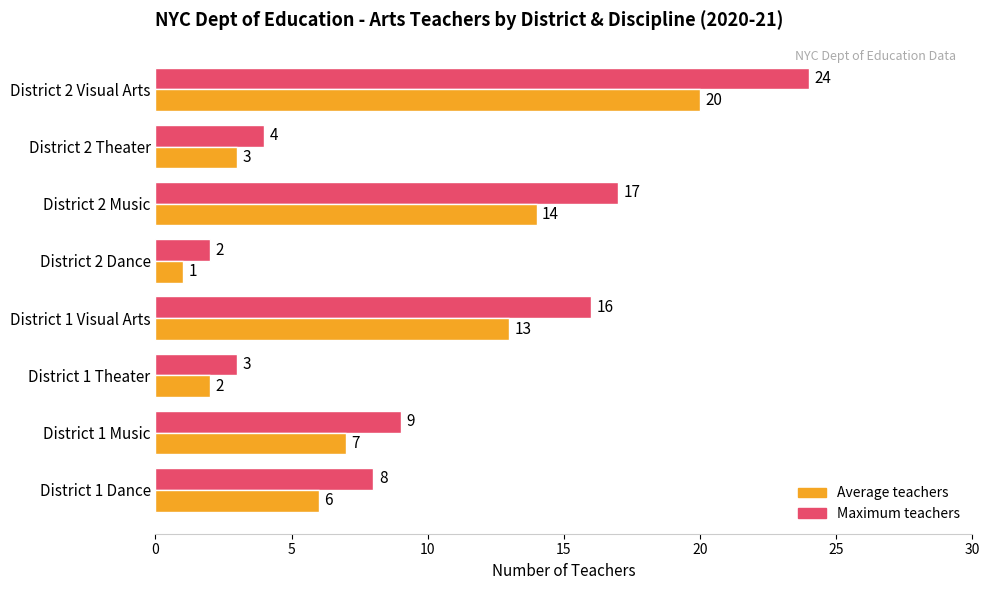

List the labels in order of Average teachers value, largest first.

District 2 Visual Arts, District 2 Music, District 1 Visual Arts, District 1 Music, District 1 Dance, District 2 Theater, District 1 Theater, District 2 Dance